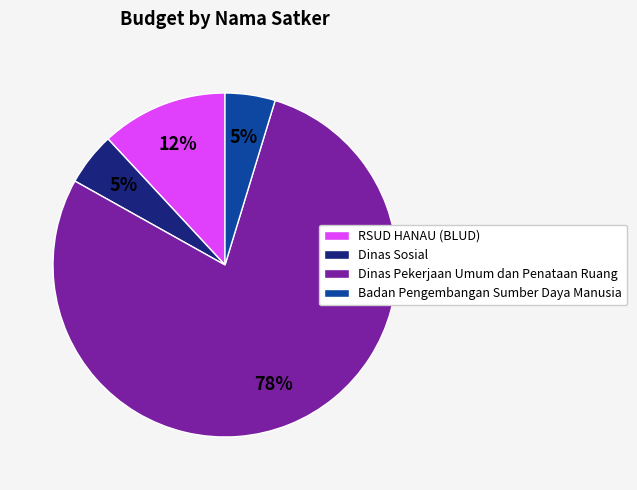

What is the largest slice in the pie chart?

Dinas Pekerjaan Umum dan Penataan Ruang